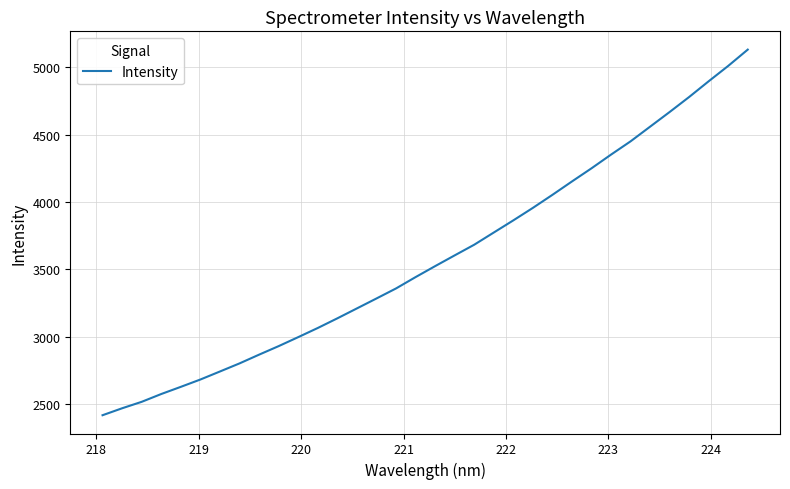

What is the maximum value shown in the chart?

5132.4